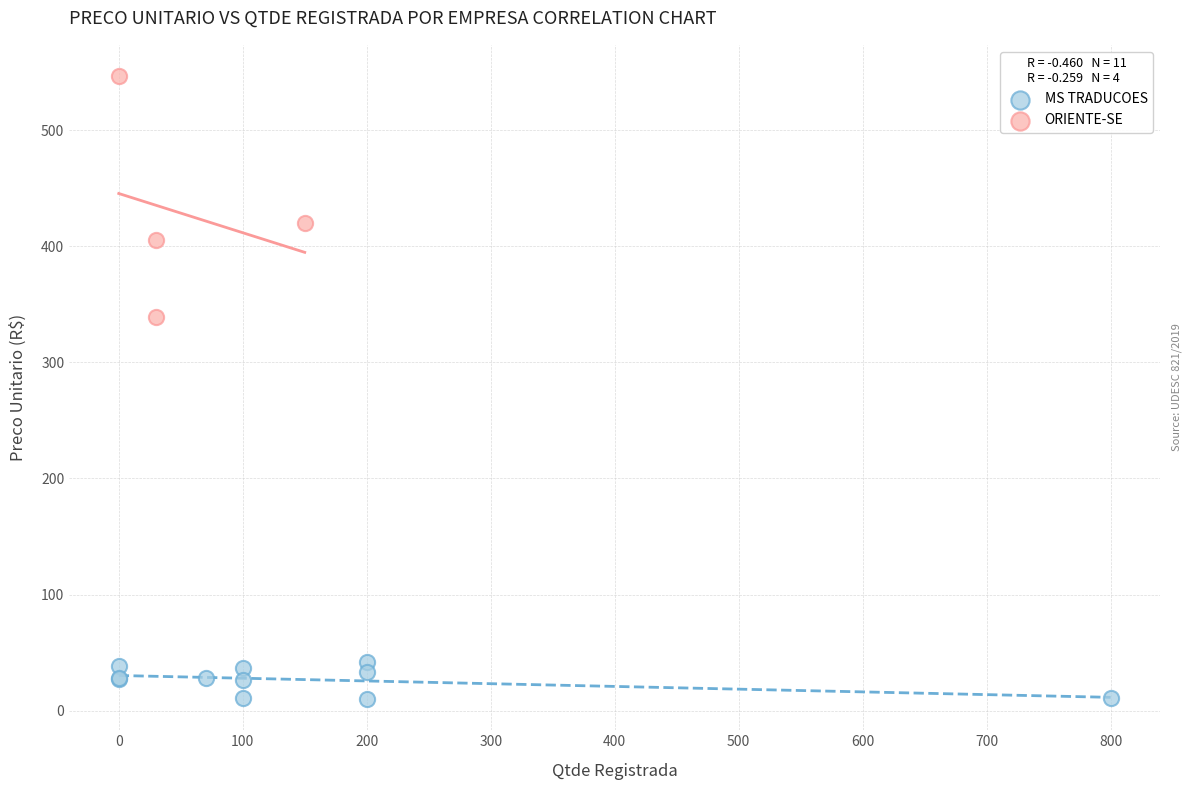

Which series contains the lowest Y value?

MS TRADUCOES